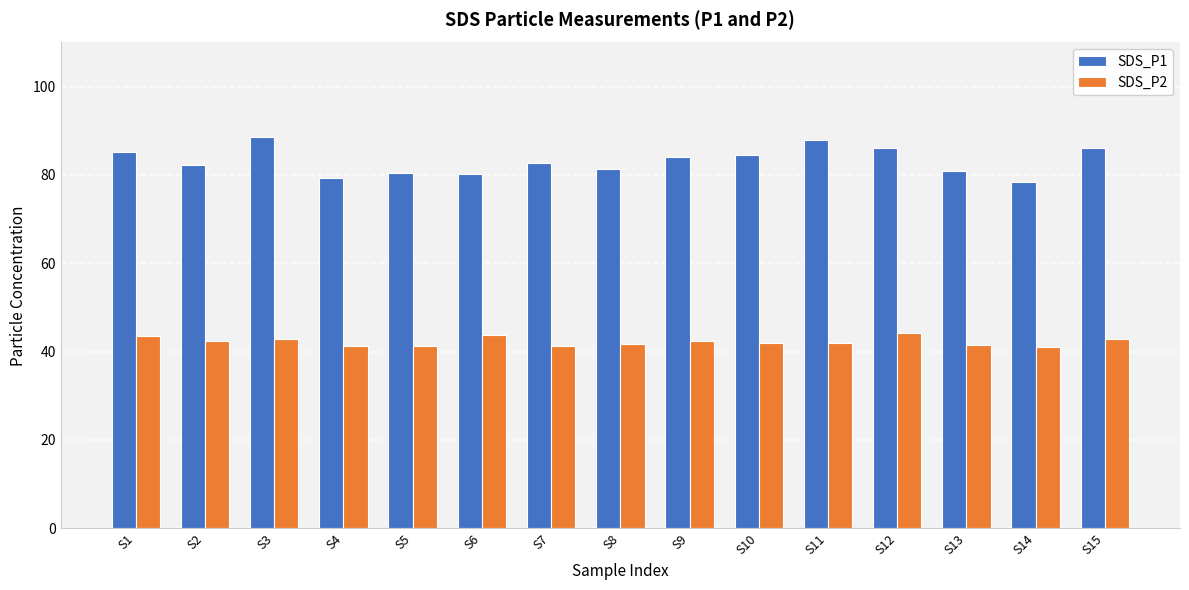

The SDS_P2 series shows 43.7 at S6. True or false?

True